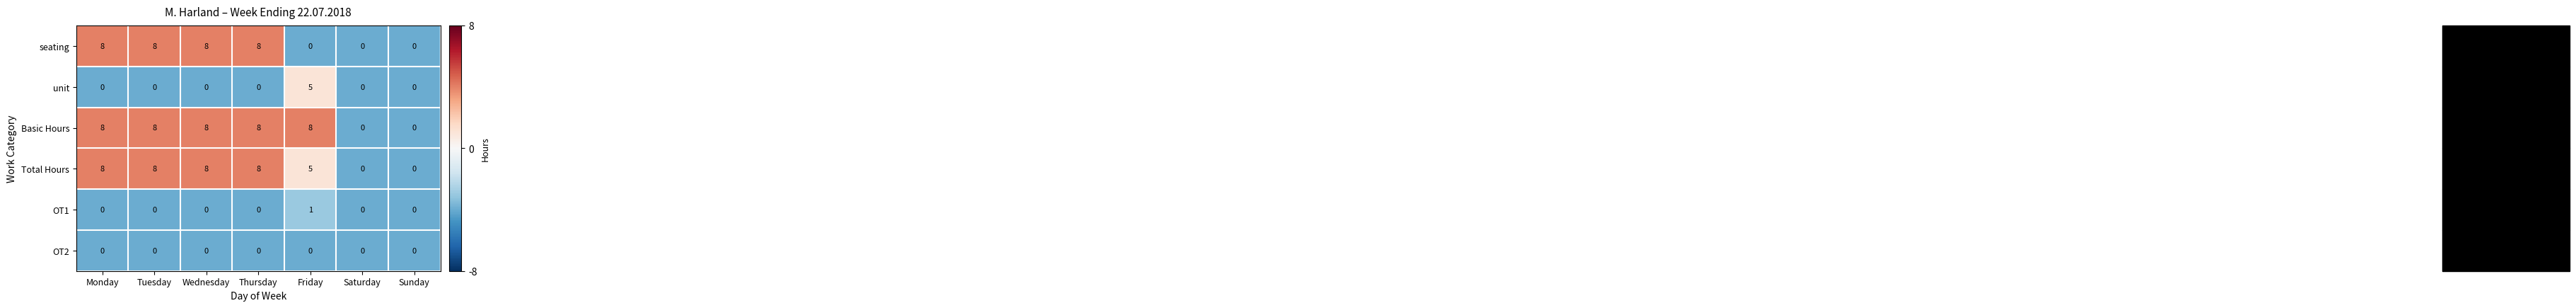

What is the greatest value displayed?

8